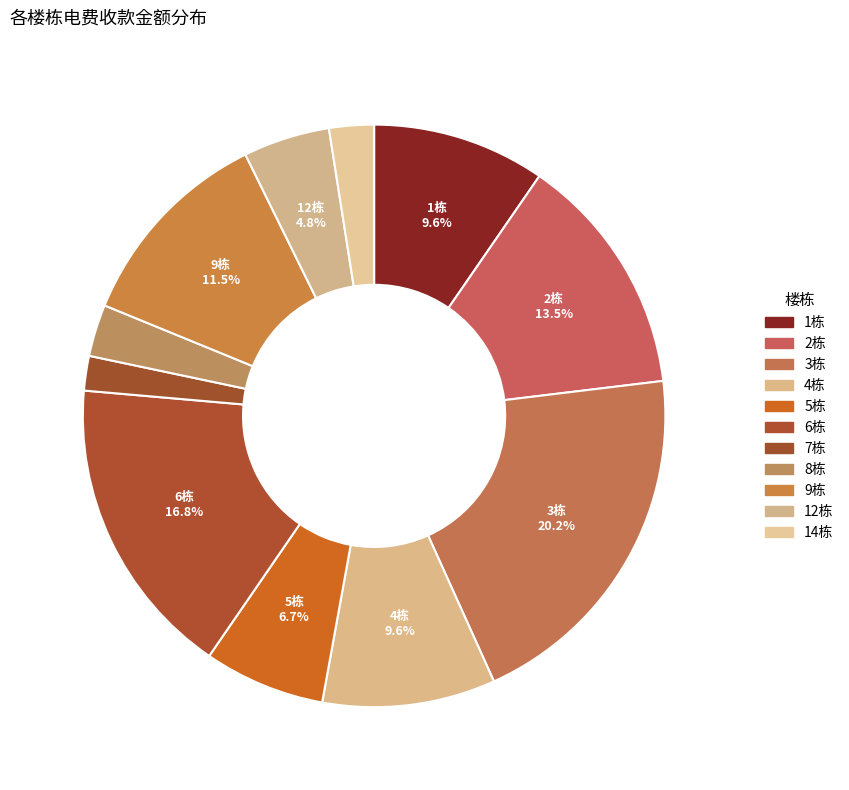

To the nearest percent, what portion does 2栋 represent?

13%